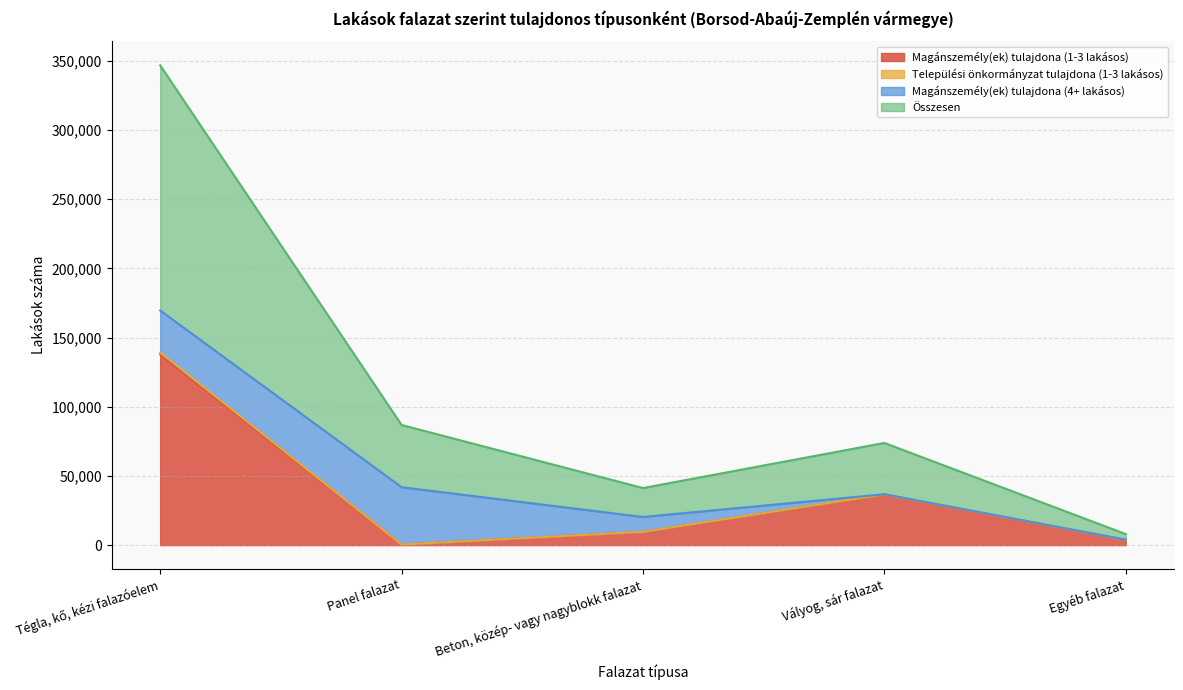

What is the label of the 1st point from the left?

Tégla, kő, kézi falazóelem